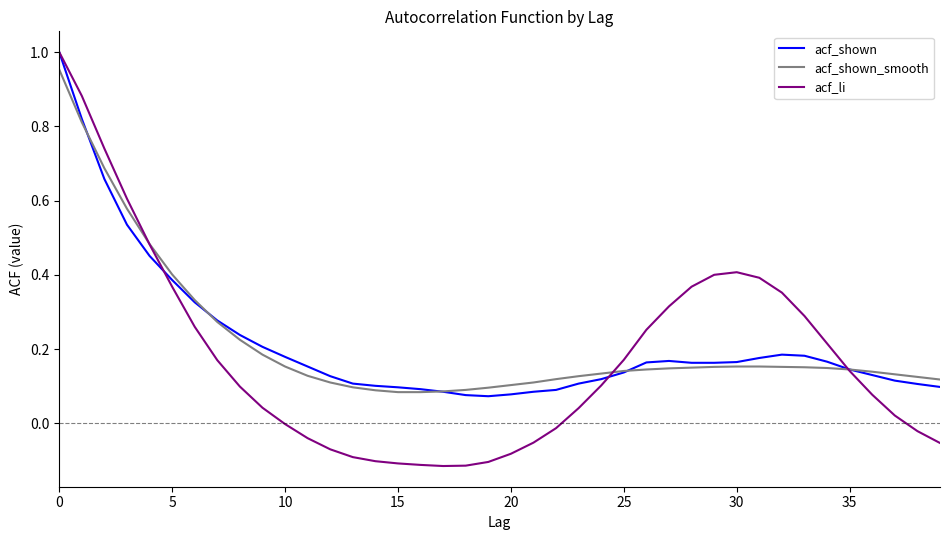

Which series has the largest range (max minus min)?

acf_li